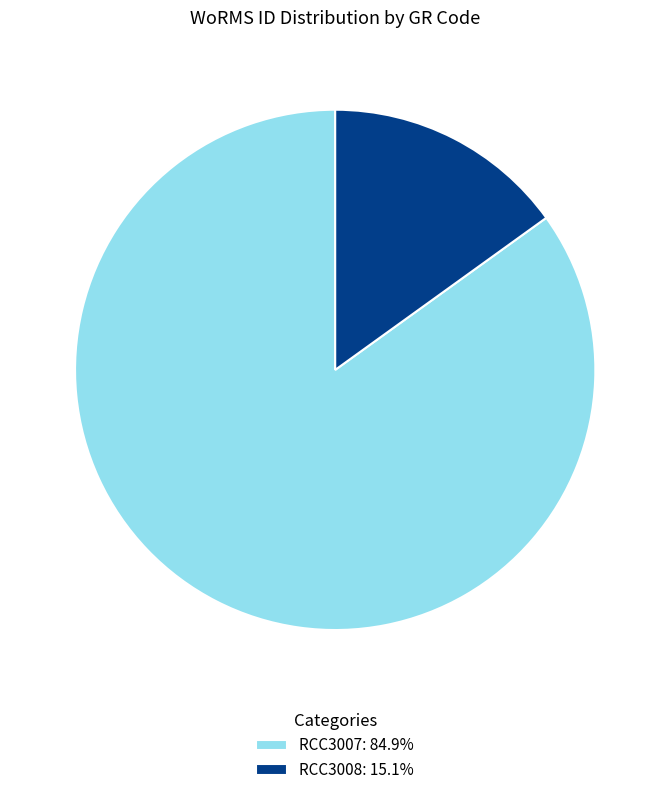

Is it true that RCC3007 is 96% of the pie?

False